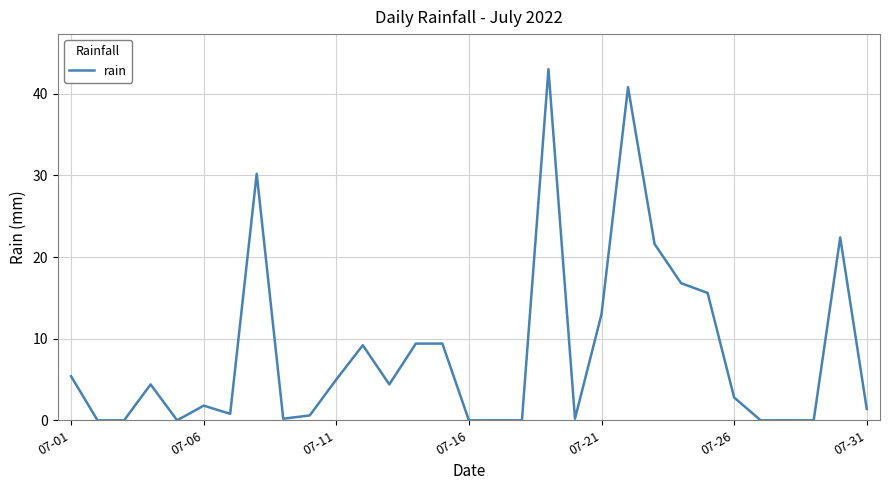

What is the maximum value shown in the chart?

43.0